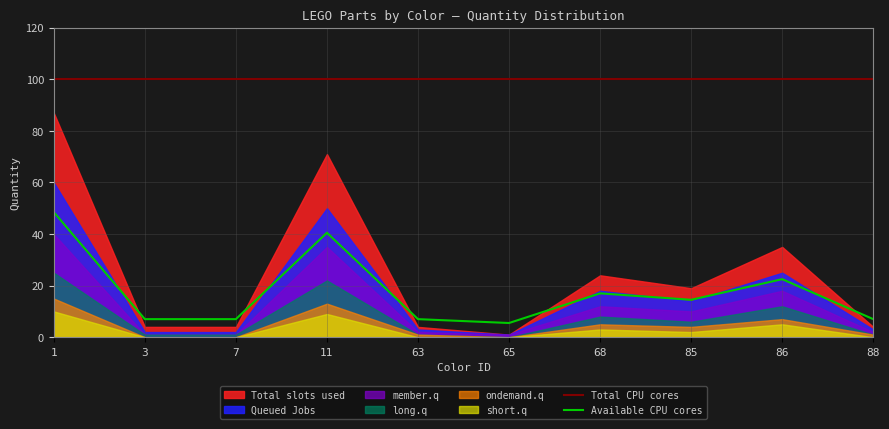

What is the value of the Queued Jobs point at the 5th from the left?

3